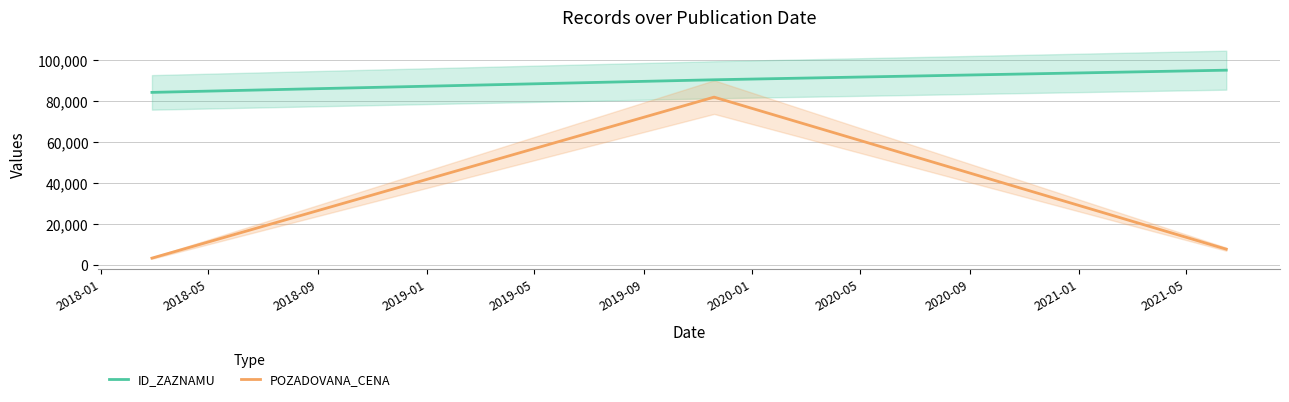

How many values in the POZADOVANA_CENA series exceed 7760?

1